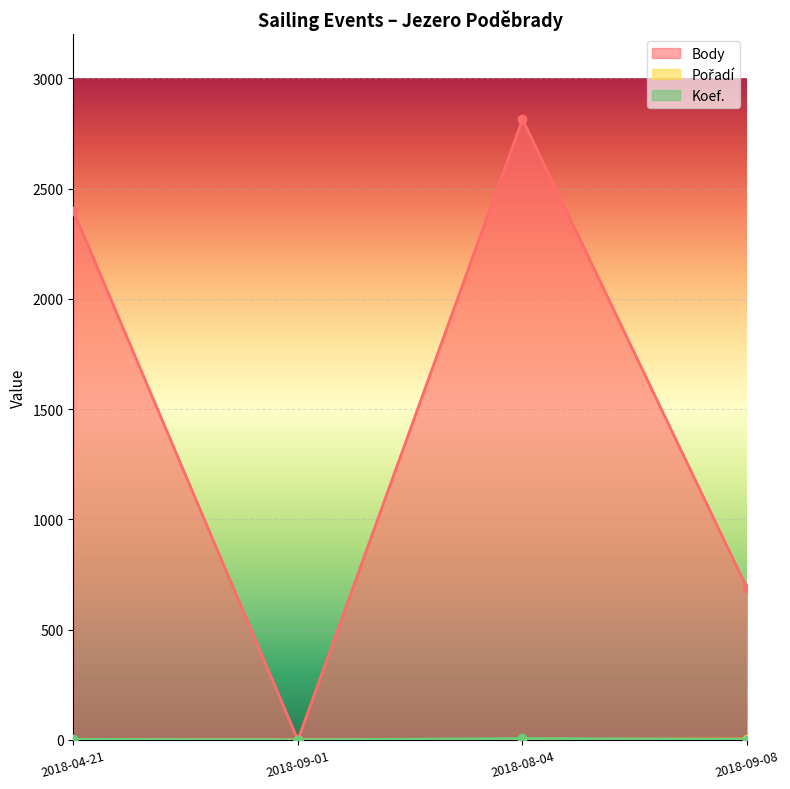

True or false: Koef. has a value of 3 at 2018-09-08.

False